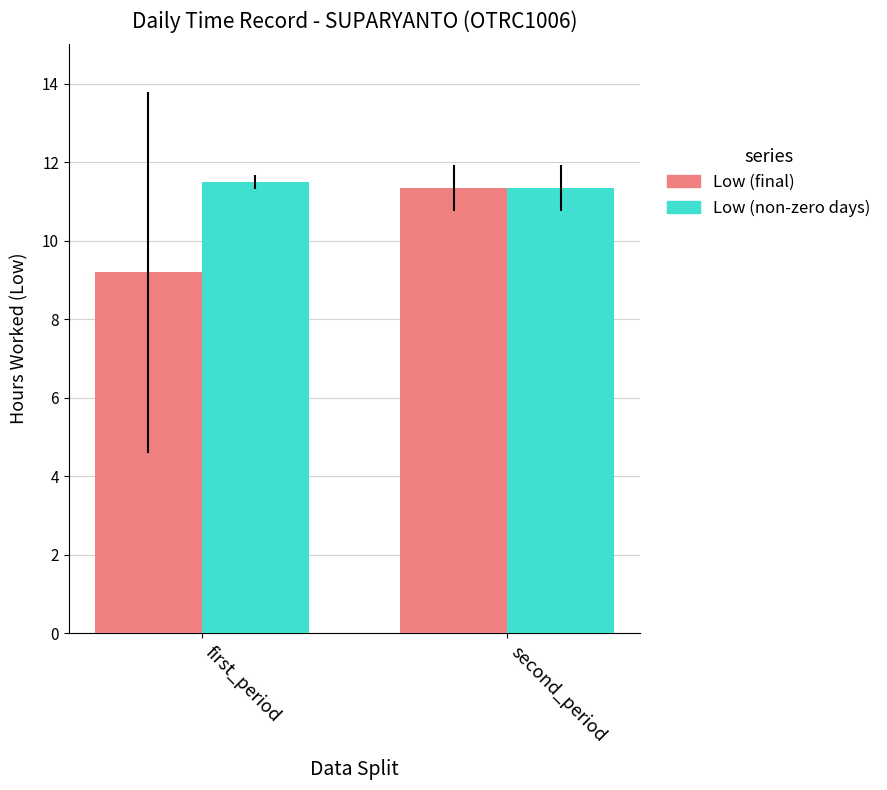

Between first_period and second_period, which series saw the biggest shift?

Low (final)